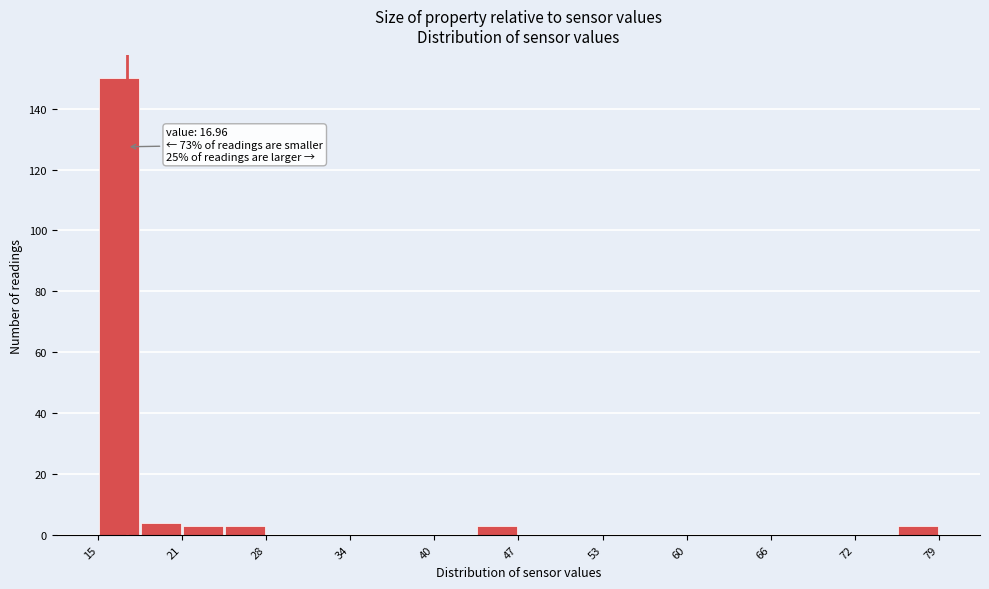

Read against the x-axis, roughly where is the centre of the tallest bar?

16